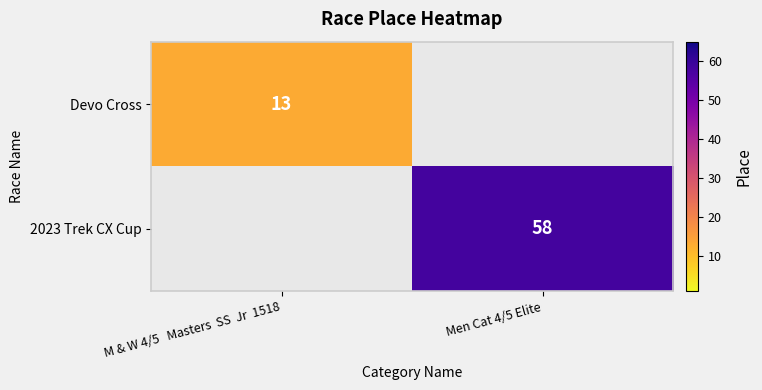

Is the value of Devo Cross at M & W 4/5   Masters  SS  Jr  1518 greater than the value of 2023 Trek CX Cup at Men Cat 4/5 Elite?

No